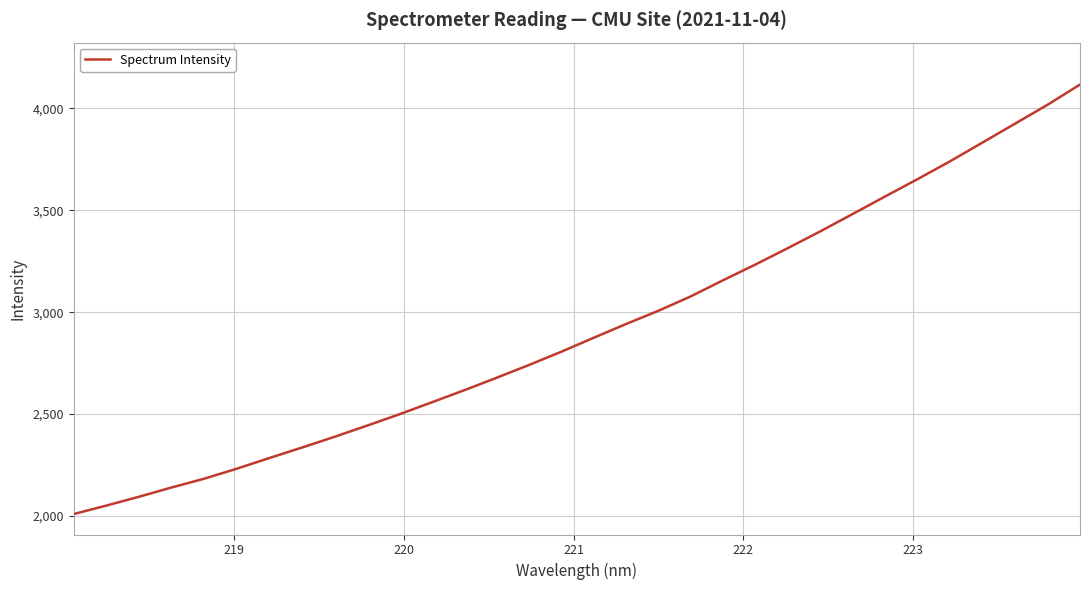

What is the greatest value displayed?

4116.4